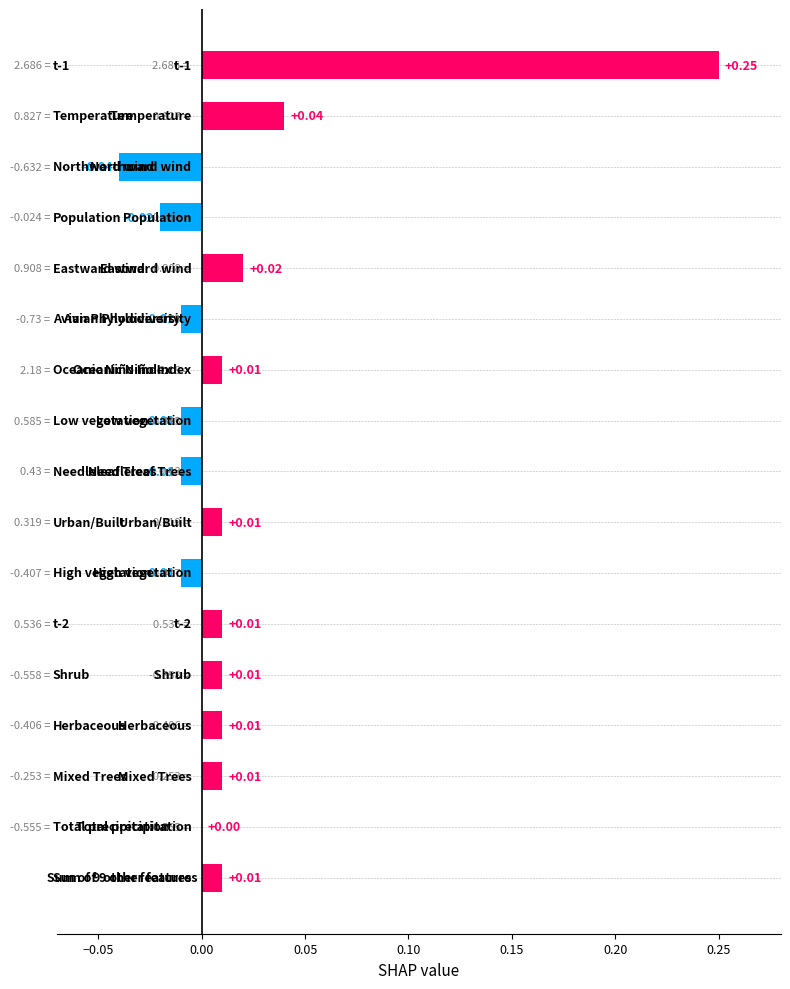

What is the sum of all values?

0.3